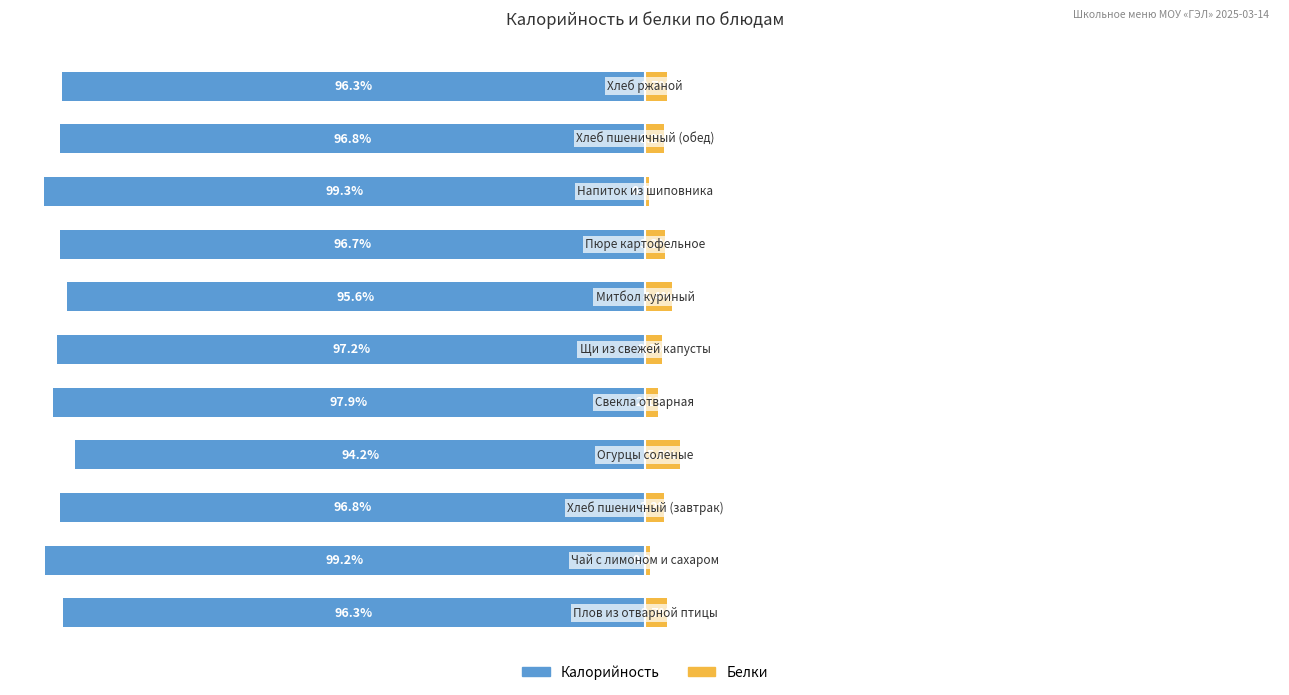

Reading left to right, list all the values displayed in this chart.

Калорийность: 0=-96.3	1=-99.2	2=-96.8	3=-94.2	4=-97.9	5=-97.2	6=-95.6	7=-96.7	8=-99.3	9=-96.8	10=-96.3
Белки: 0=3.7	1=0.8	2=3.2	3=5.8	4=2.1	5=2.8	6=4.4	7=3.3	8=0.7	9=3.2	10=3.7